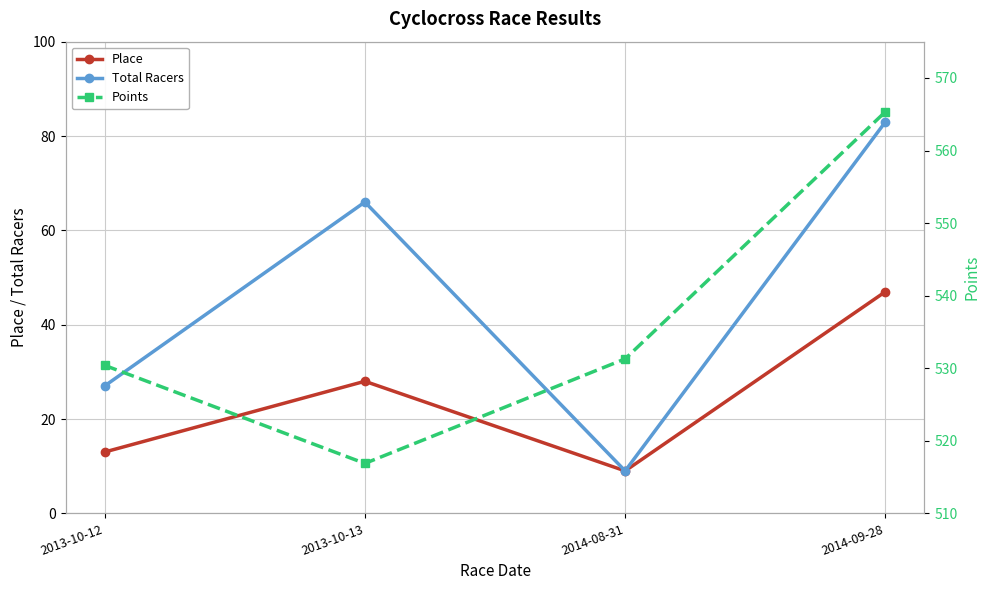

True or false: Total Racers has a value of 27.0 at 2013-10-12.

True